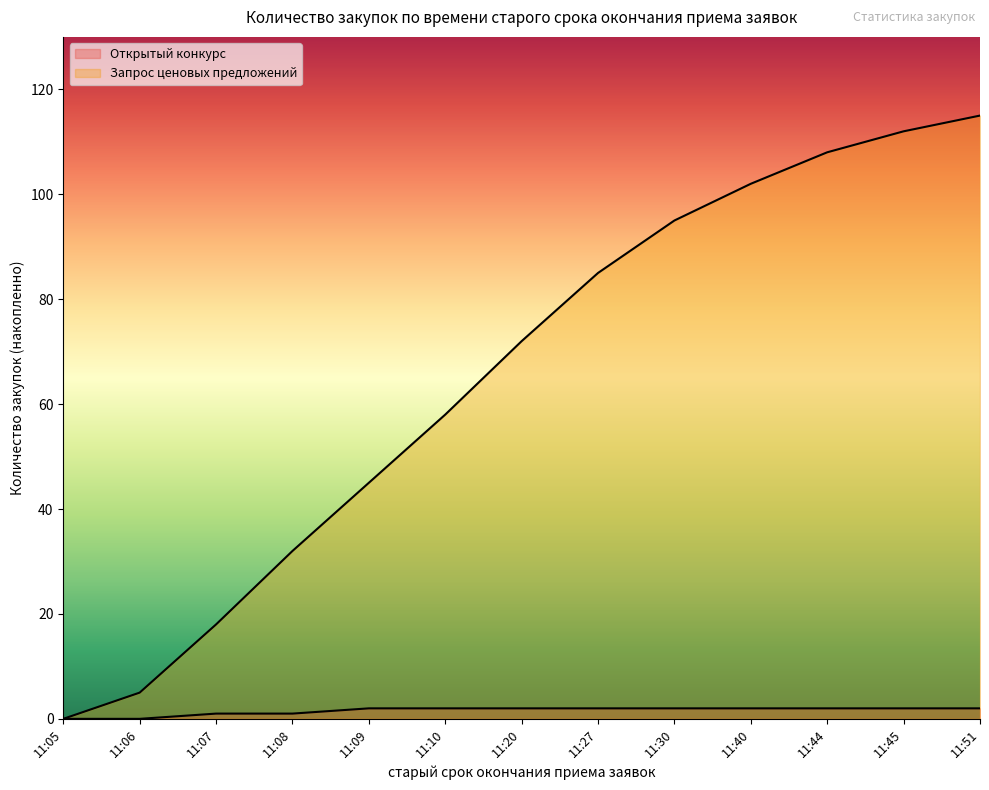

How many positive values does the Запрос ценовых предложений series have?

12